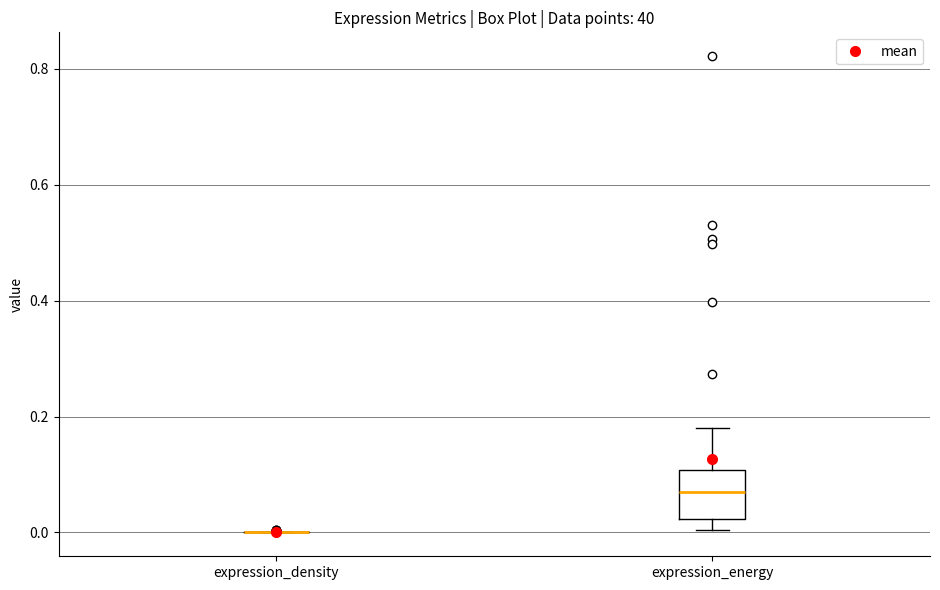

Reading left to right, transcribe this box plot: for each box, give where its median line is, the range the box spans, and where its two whiskers end, as read against the y-axis. The values are not printed on the chart, so give them approximately, as read against the axis.

expression_density: box collapsed to a line at 0.00, whiskers 0.00 to 0.00
expression_energy: median 0.06, box 0.02 to 0.10, whiskers 0.00 to 0.18